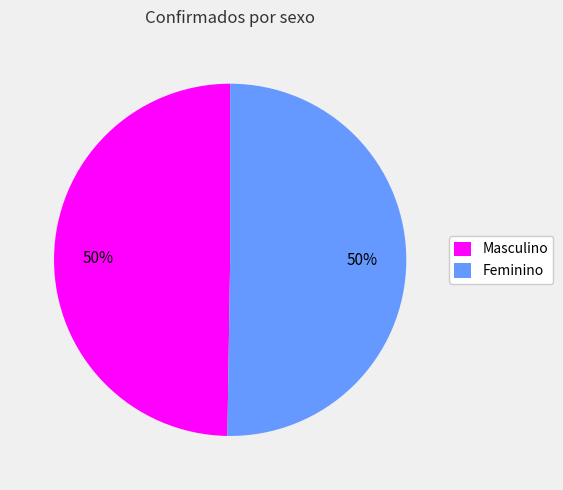

To the nearest percent, what portion does Masculino represent?

50%